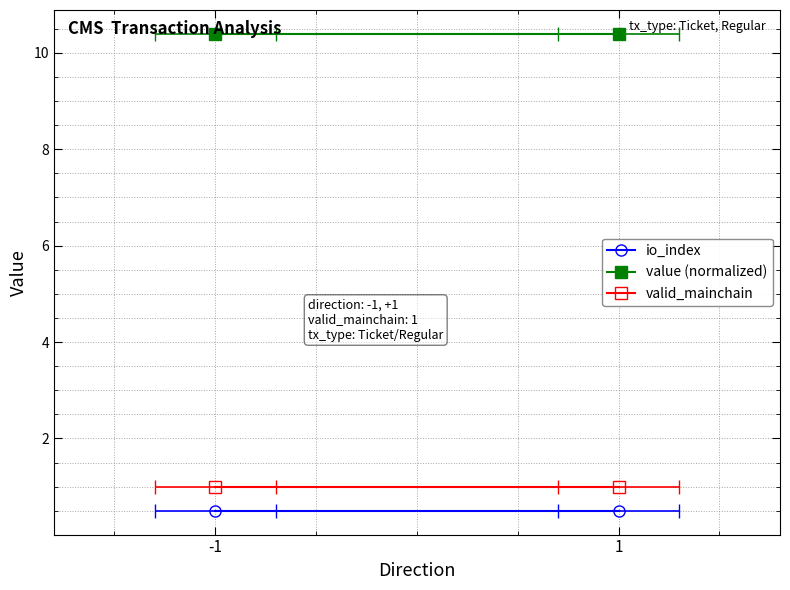

What is the difference between the highest and lowest values at -1?

9.9